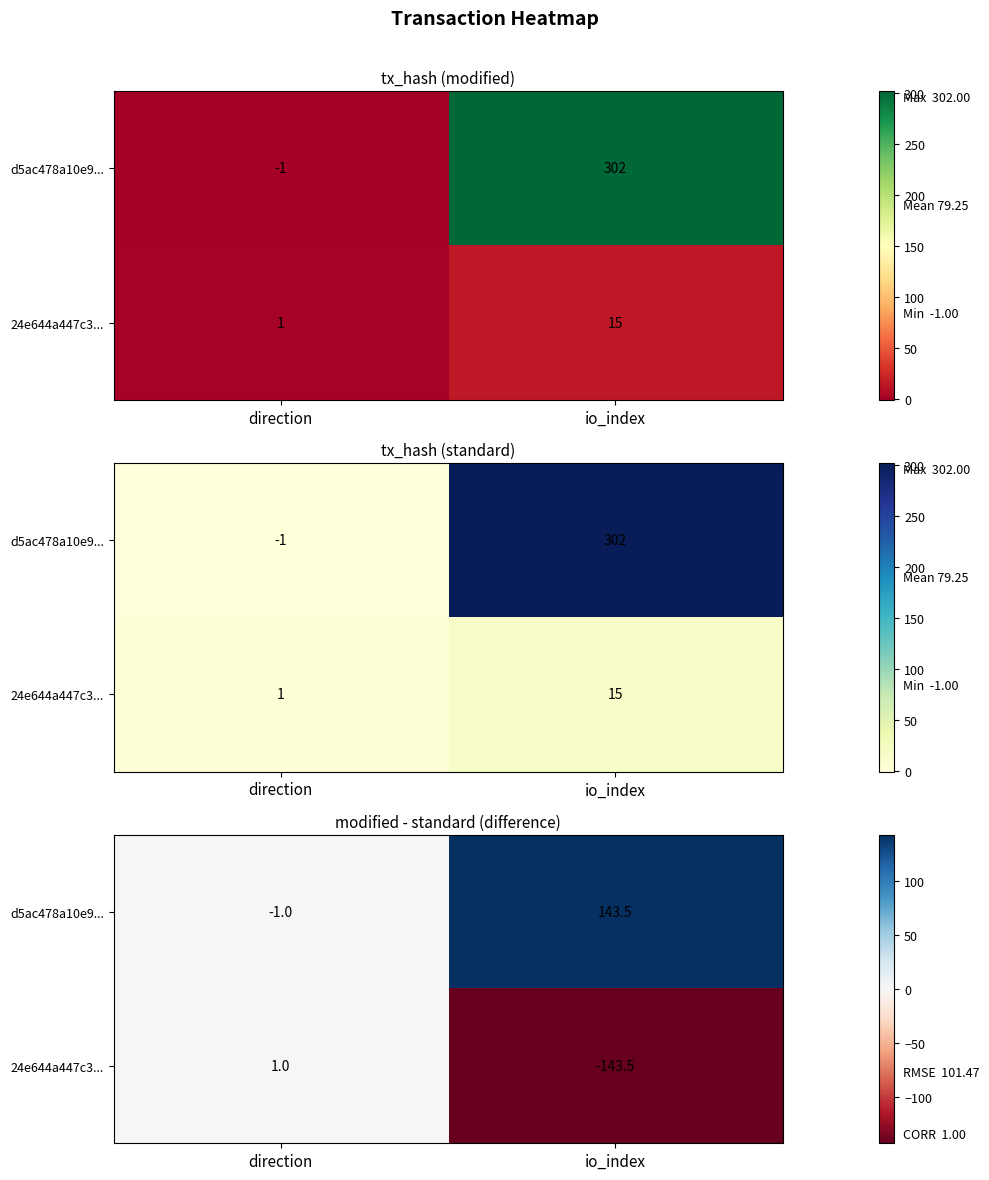

At how many categories does at least one series exceed 110?

1